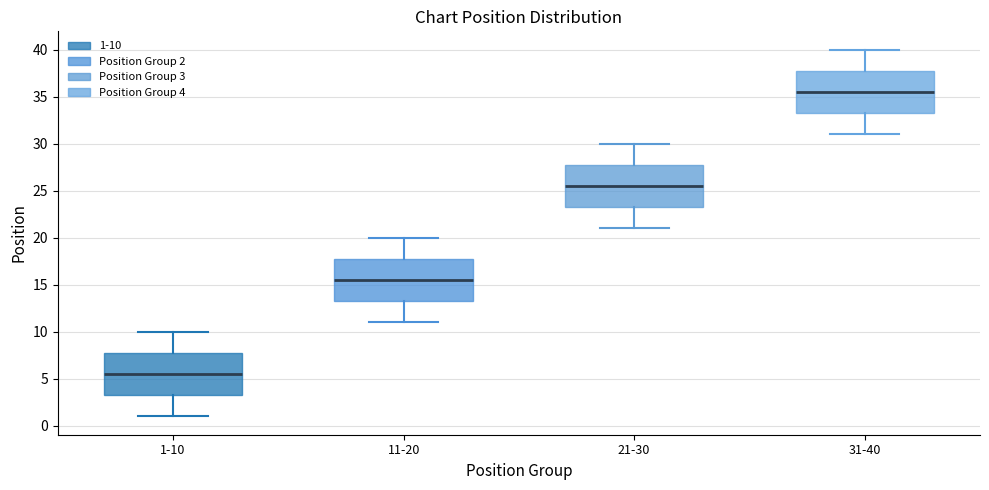

Reading left to right, transcribe this box plot: for each box, give where its median line is, the range the box spans, and where its two whiskers end, as read against the y-axis. The values are not printed on the chart, so give them approximately, as read against the axis.

1-10: median 5.5, box 3.5 to 8.0, whiskers 1.0 to 10.0
11-20: median 15.5, box 13.5 to 18.0, whiskers 11.0 to 20.0
21-30: median 25.5, box 23.5 to 28.0, whiskers 21.0 to 30.0
31-40: median 35.5, box 33.5 to 38.0, whiskers 31.0 to 40.0